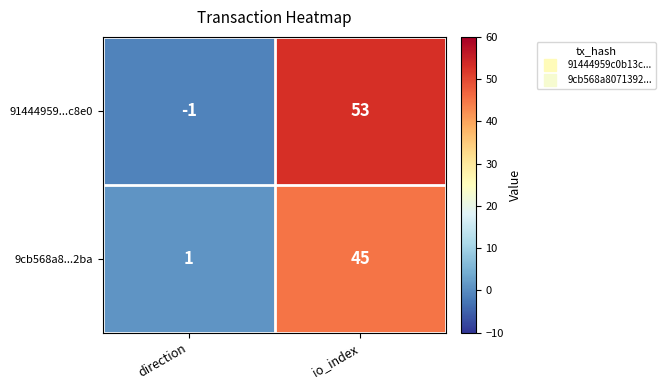

Reading left to right, transcribe all the data shown in this chart.

91444959...c8e0: direction=-1	io_index=53
9cb568a8...2ba: direction=1	io_index=45